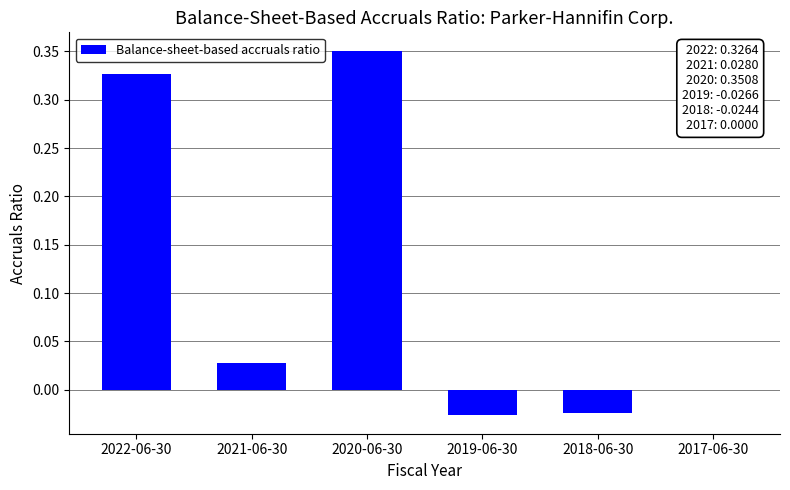

Between 2017-06-30 and 2019-06-30, which is larger?

2017-06-30